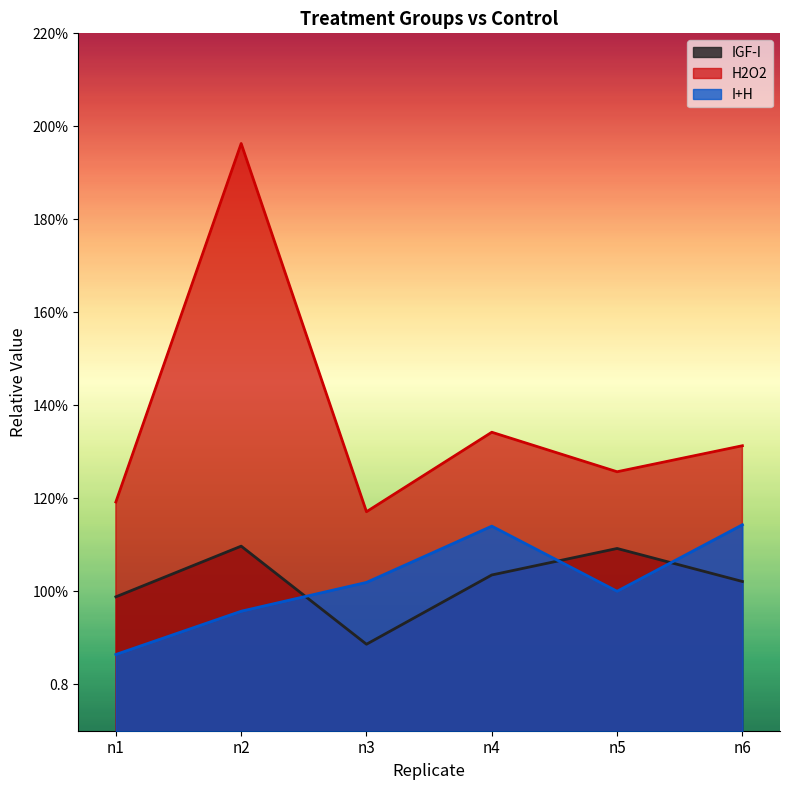

True or false: H2O2 and IGF-I intersect in this chart.

False